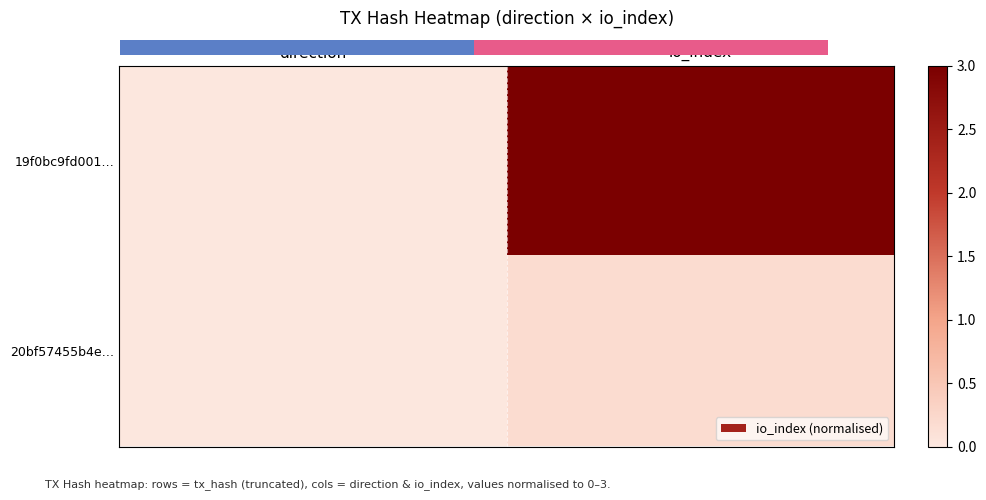

At how many categories does at least one series exceed 1?

1